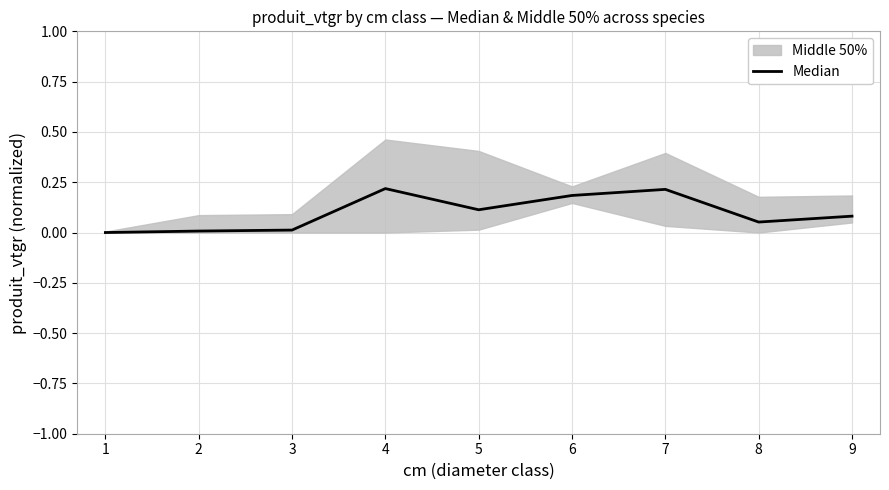

Which label corresponds to the smallest value in the chart?

1